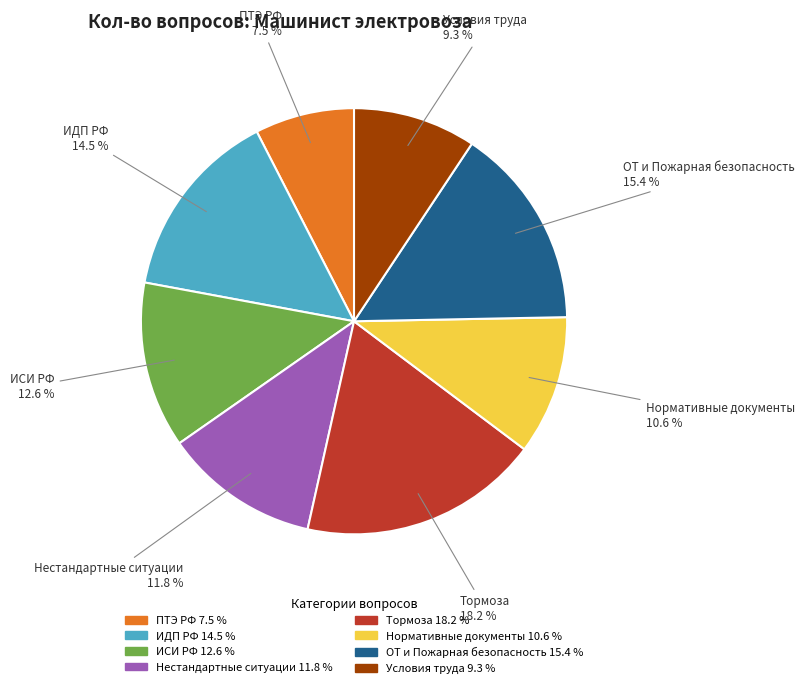

What is the ratio of the value at Условия труда to the value at Нормативные документы?

0.9